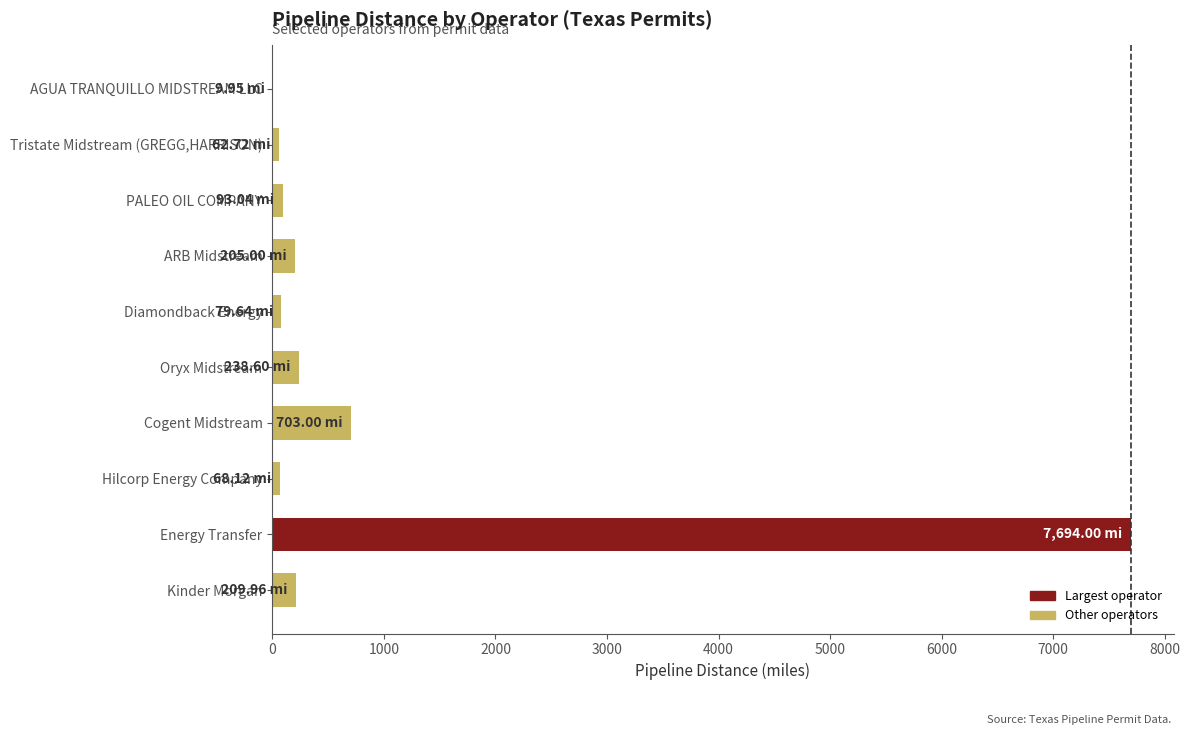

How many categories are shown in the chart?

10